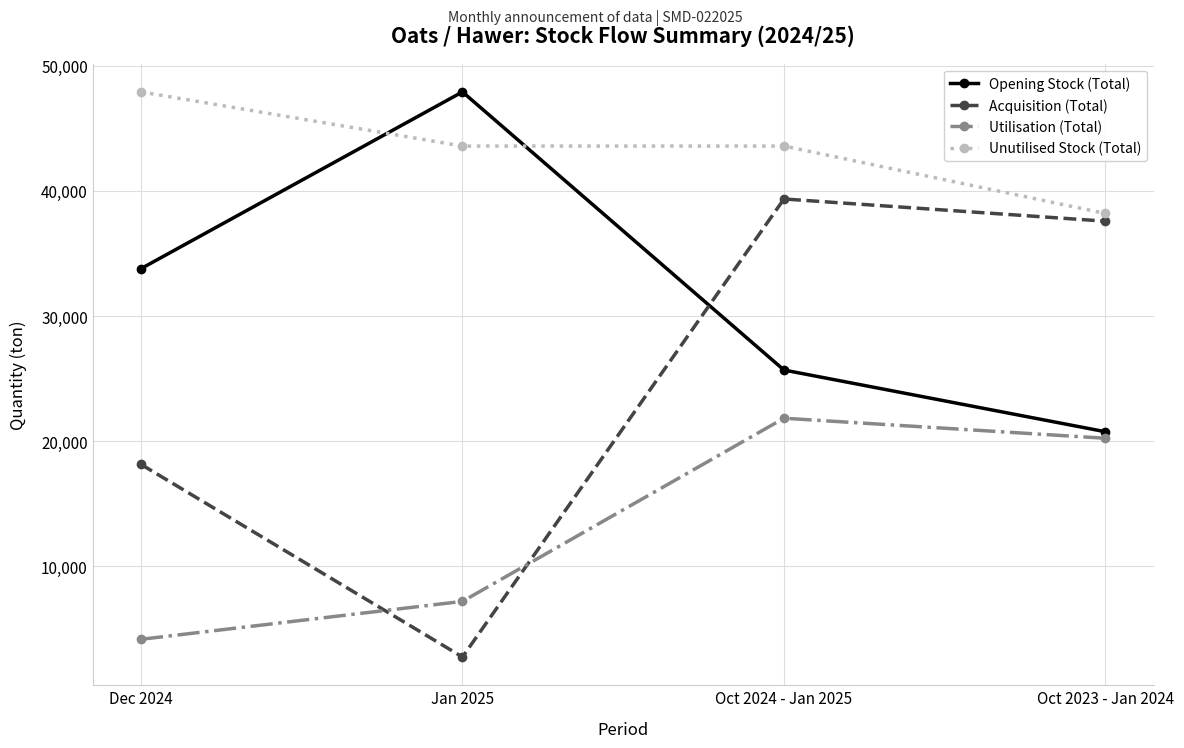

True or false: Acquisition (Total) and Opening Stock (Total) cross at least once.

True